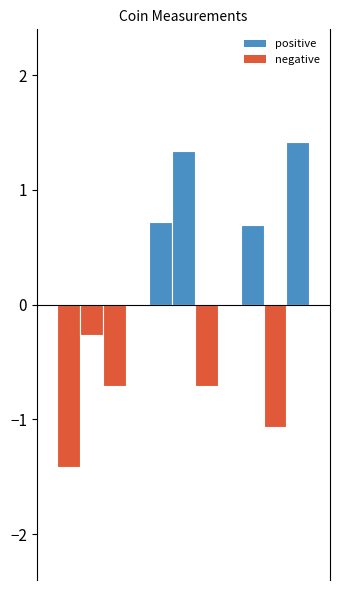

Are the bars horizontal?

No